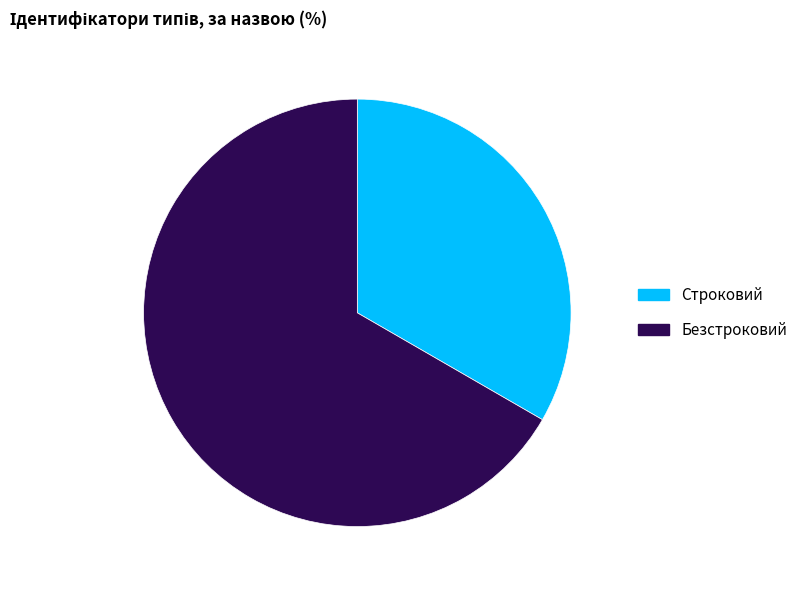

Between Строковий and Безстроковий, which is larger?

Безстроковий